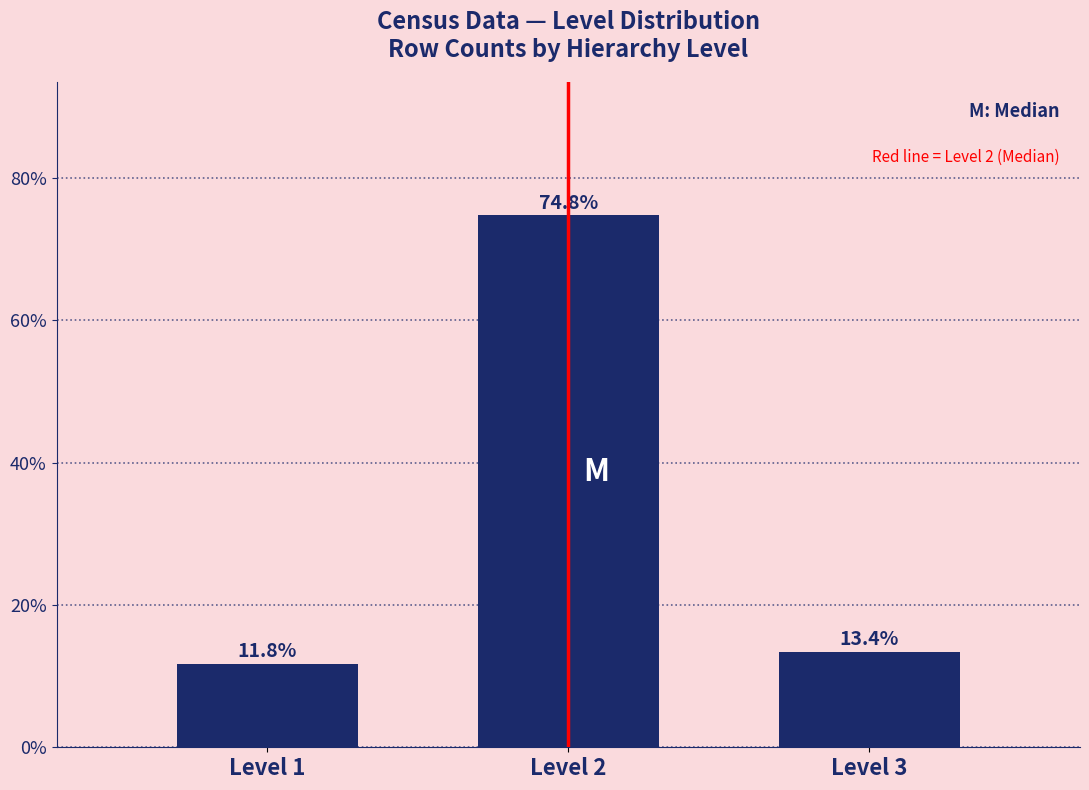

Reading left to right, list all the values displayed in this chart.

Level 1=11.8	Level 2=74.8	Level 3=13.4